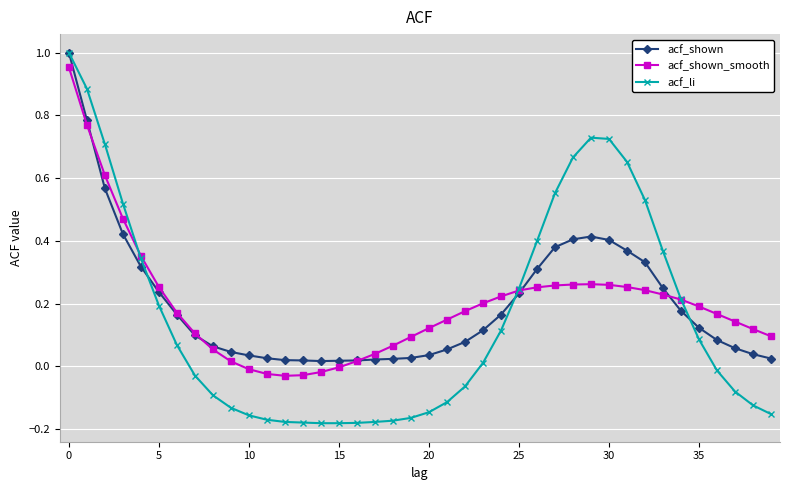

What are all the series names shown in the legend?

acf_shown, acf_shown_smooth, acf_li